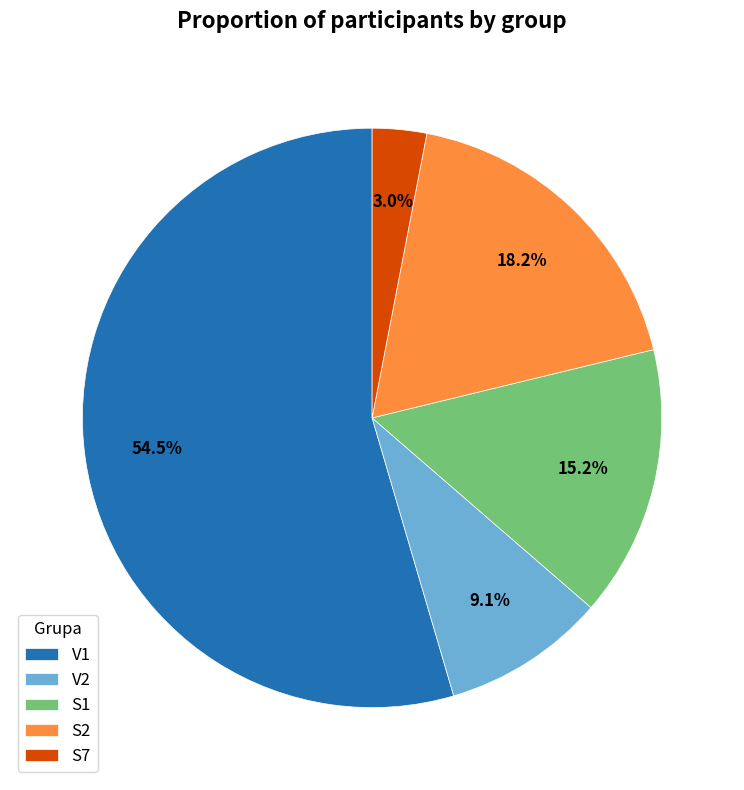

Between S7 and V2, which is larger?

V2